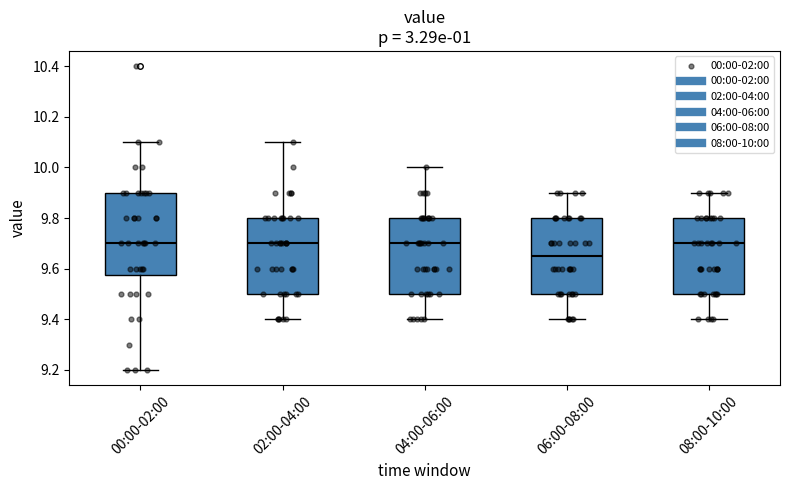

Which box is the tallest, from its lower edge to its upper edge?

00:00-02:00